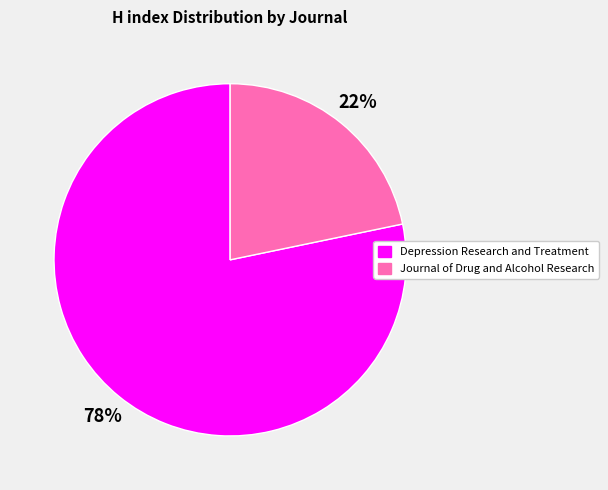

What is the largest slice in the pie chart?

Depression Research and Treatment